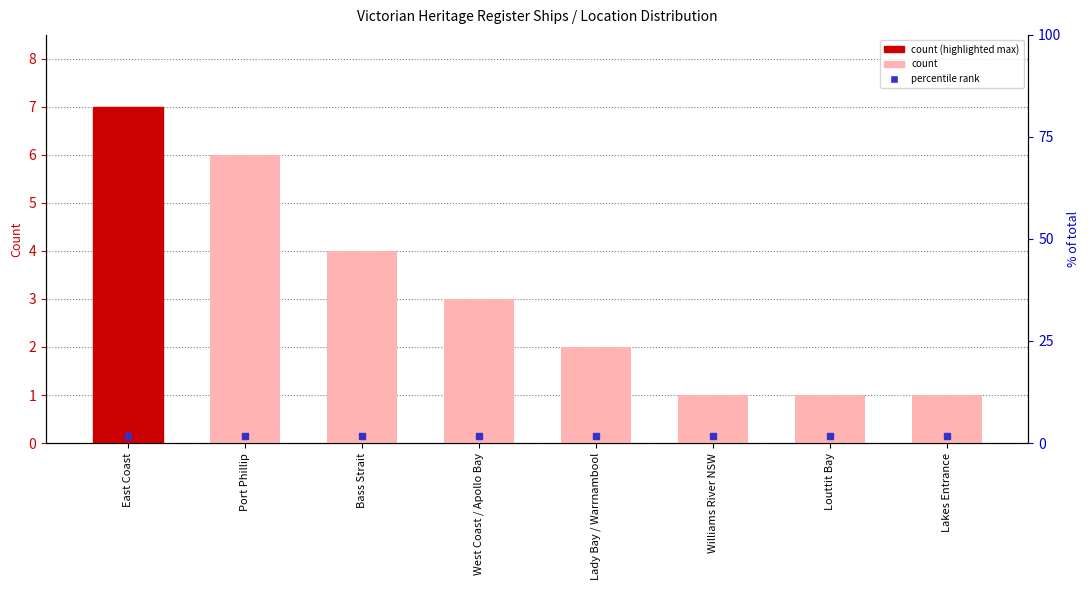

What is the maximum value shown in the chart?

7